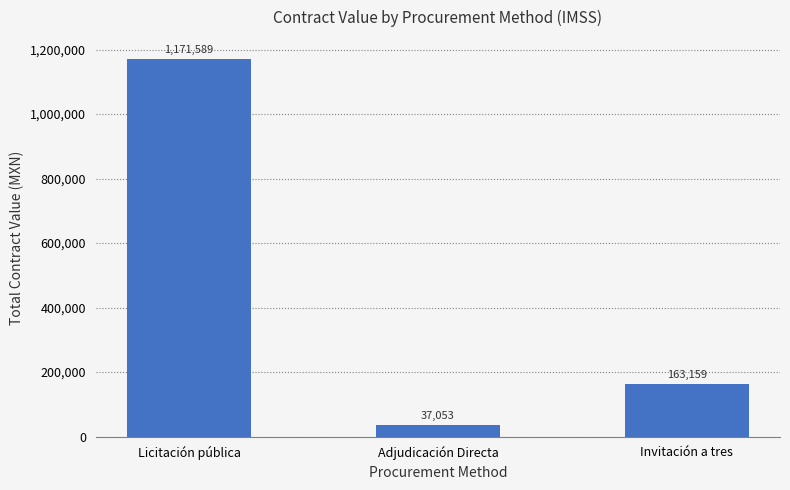

How many data points are less than 163159?

1